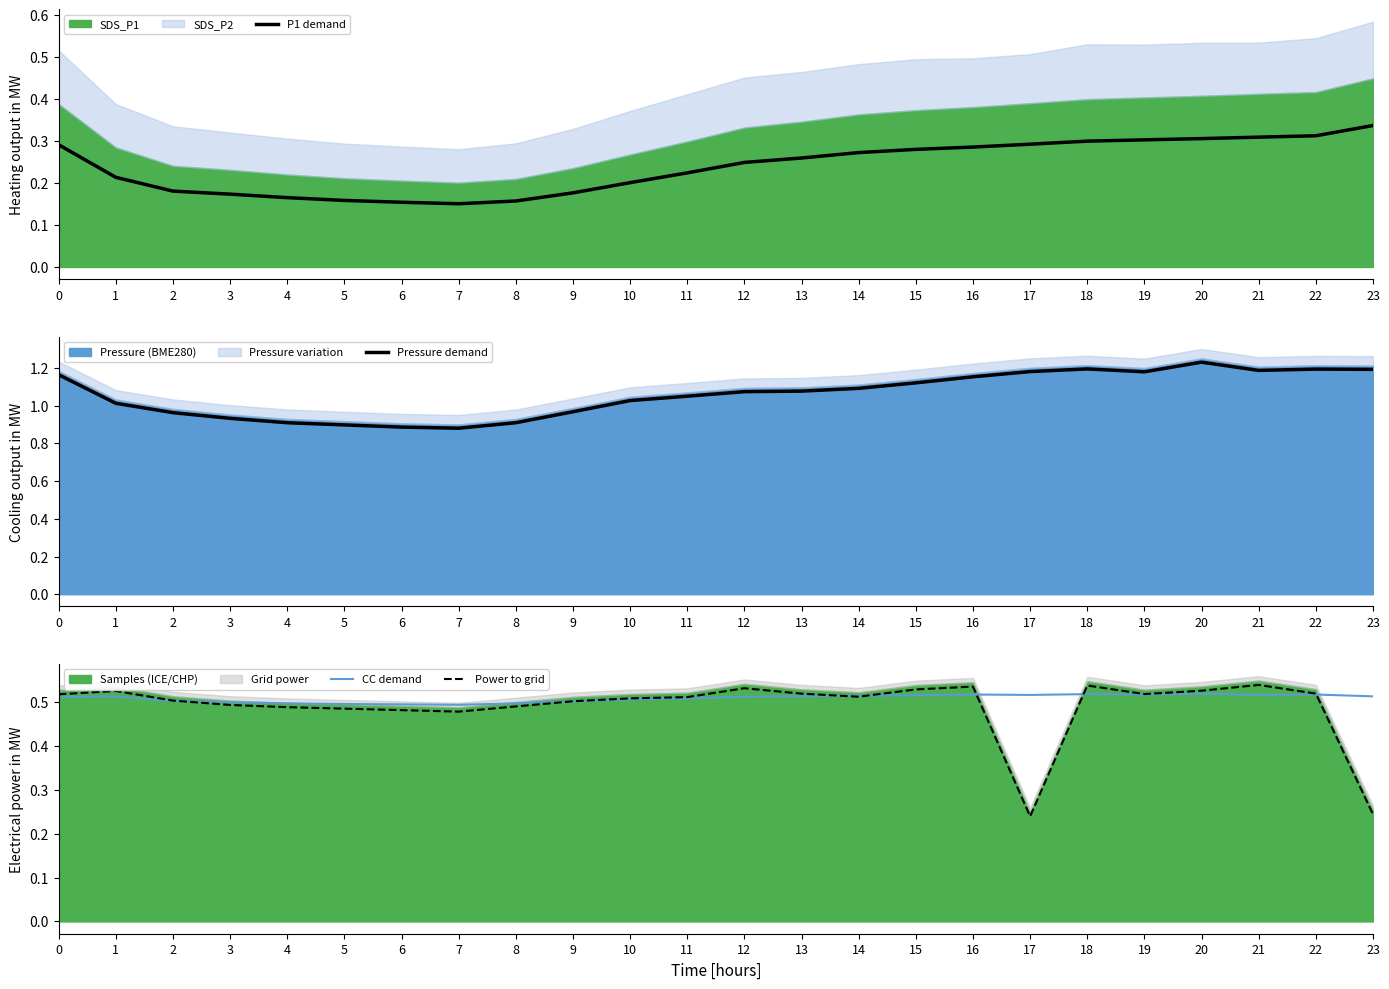

Does the chart have visible grid lines?

No